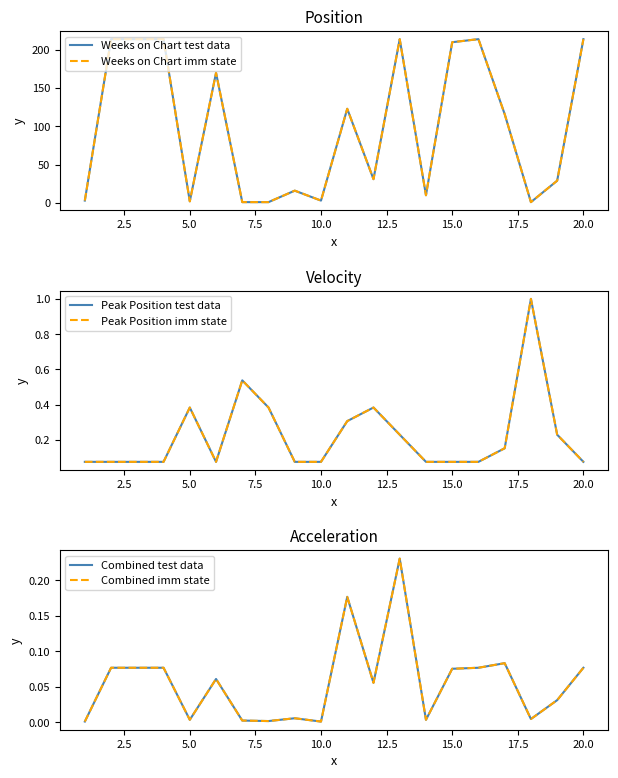

True or false: Weeks on Chart imm state has more than 2 interior local peaks.

True